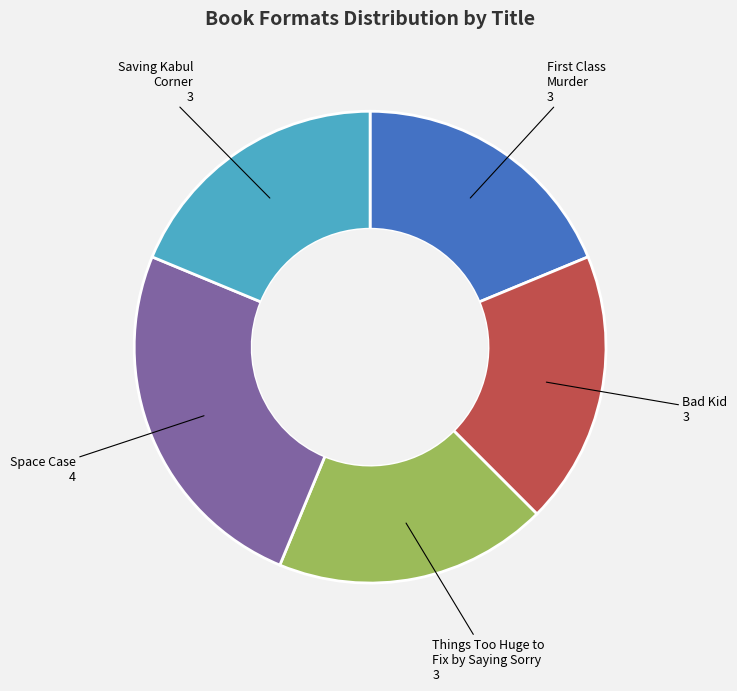

Is it true that Things Too Huge to Fix by Saying Sorry is 30% of the pie?

False